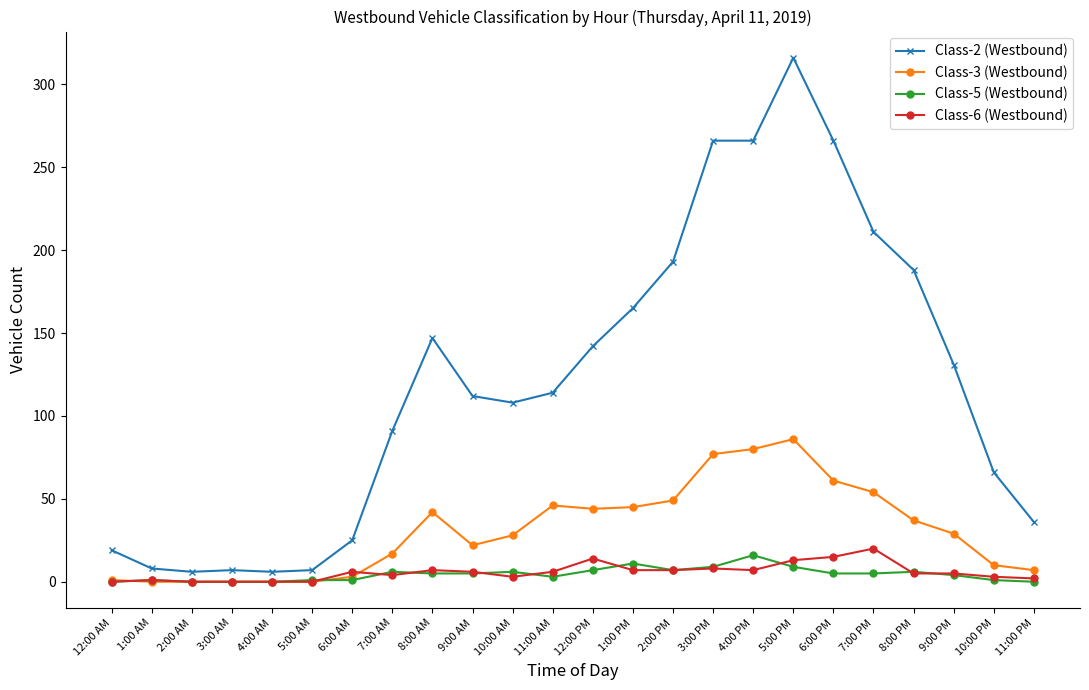

What is the label of the 19th point from the right?

5:00 AM